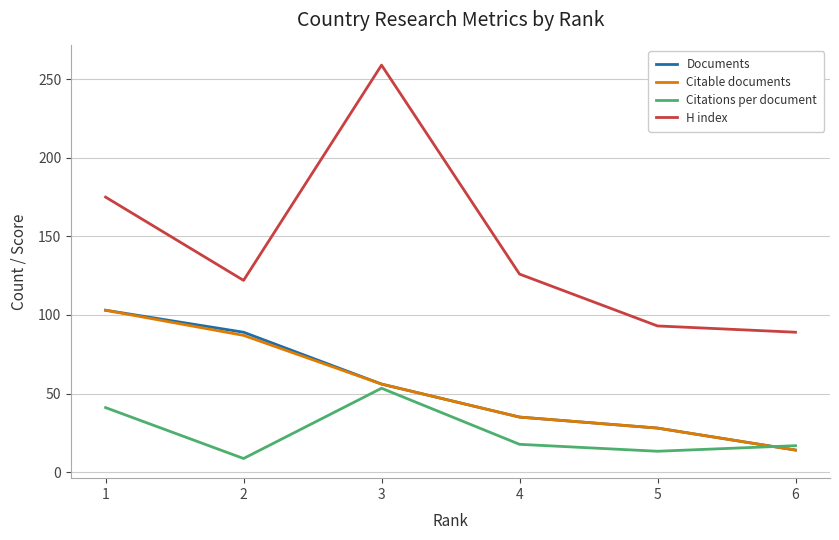

Which category has the lowest value across all series?

2